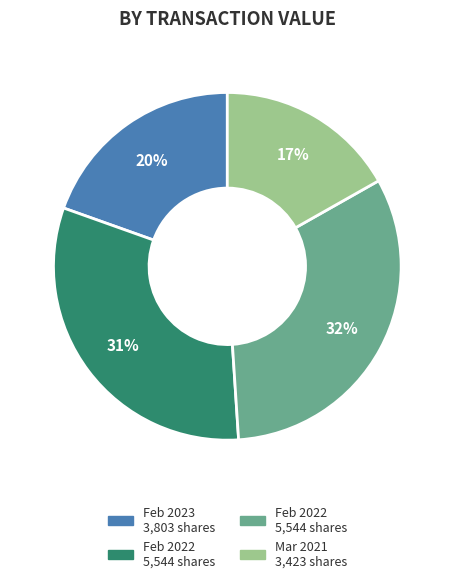

Is there any slice that represents more than half of the pie?

No